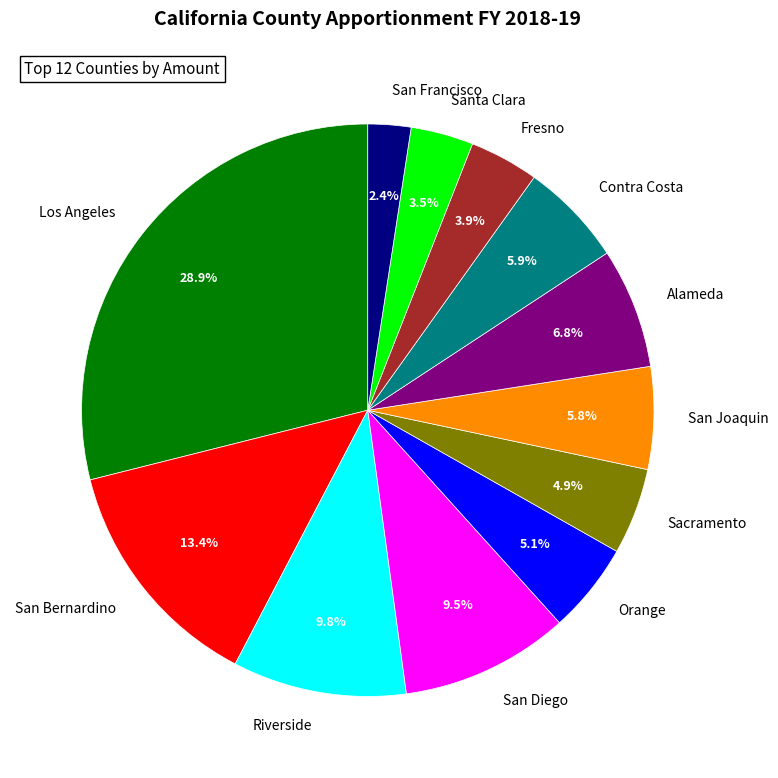

To the nearest percent, what is the difference between the Santa Clara and Los Angeles slice percentages?

25%